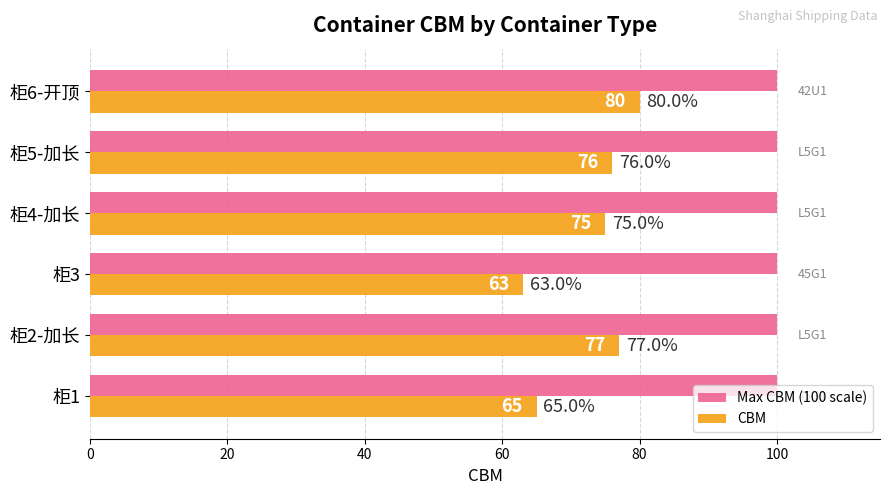

Which category has the highest value in the CBM series?

柜6-开顶